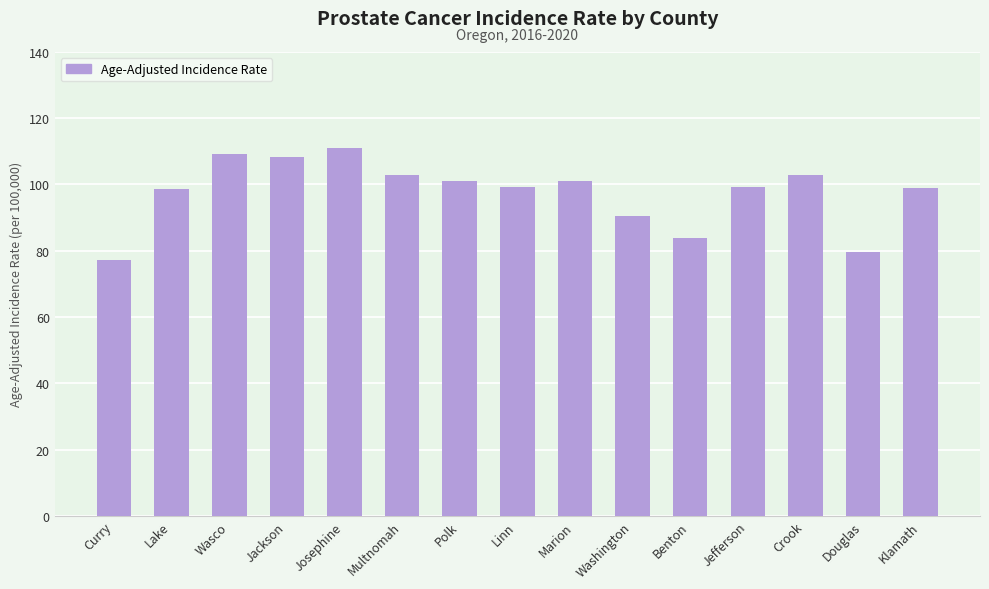

What is the maximum value shown in the chart?

110.9